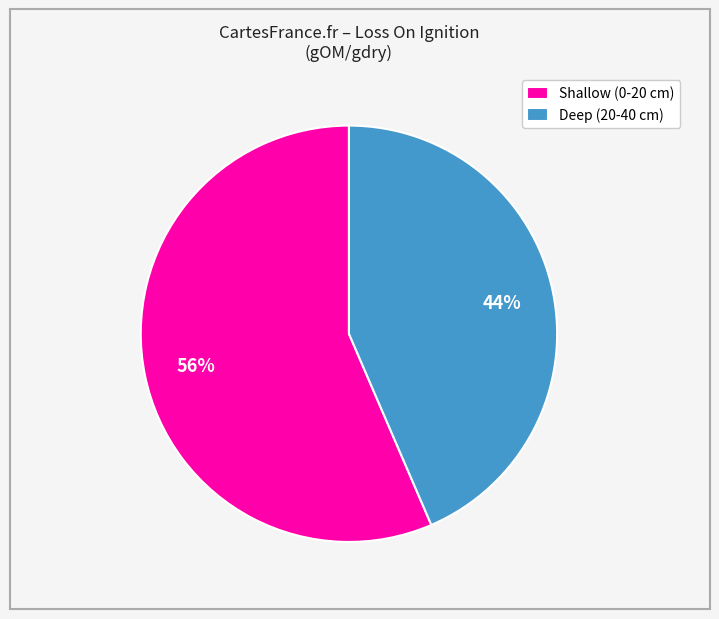

To the nearest percent, what is the average slice percentage?

50%